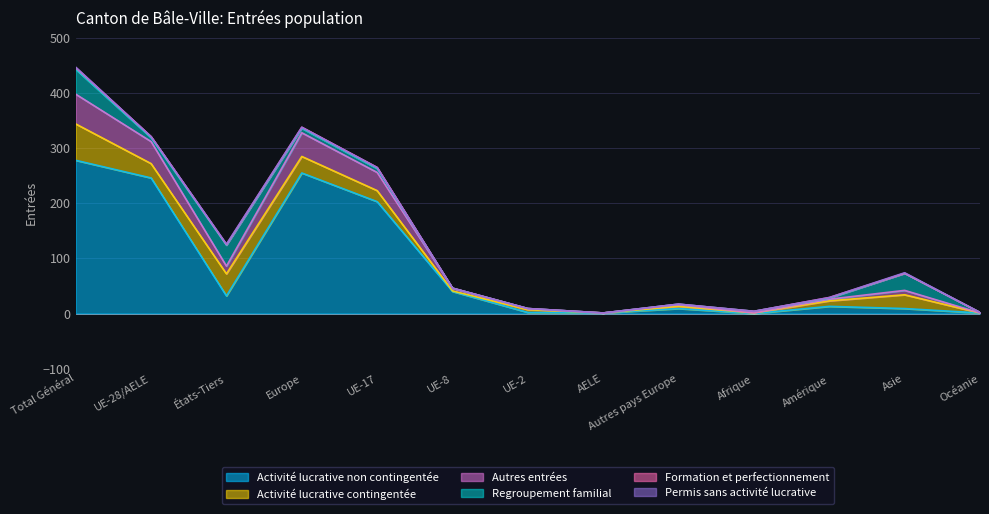

What are all the series names shown in the legend?

Activité lucrative non contingentée, Activité lucrative contingentée, Autres entrées, Regroupement familial, Formation et perfectionnement, Permis sans activité lucrative